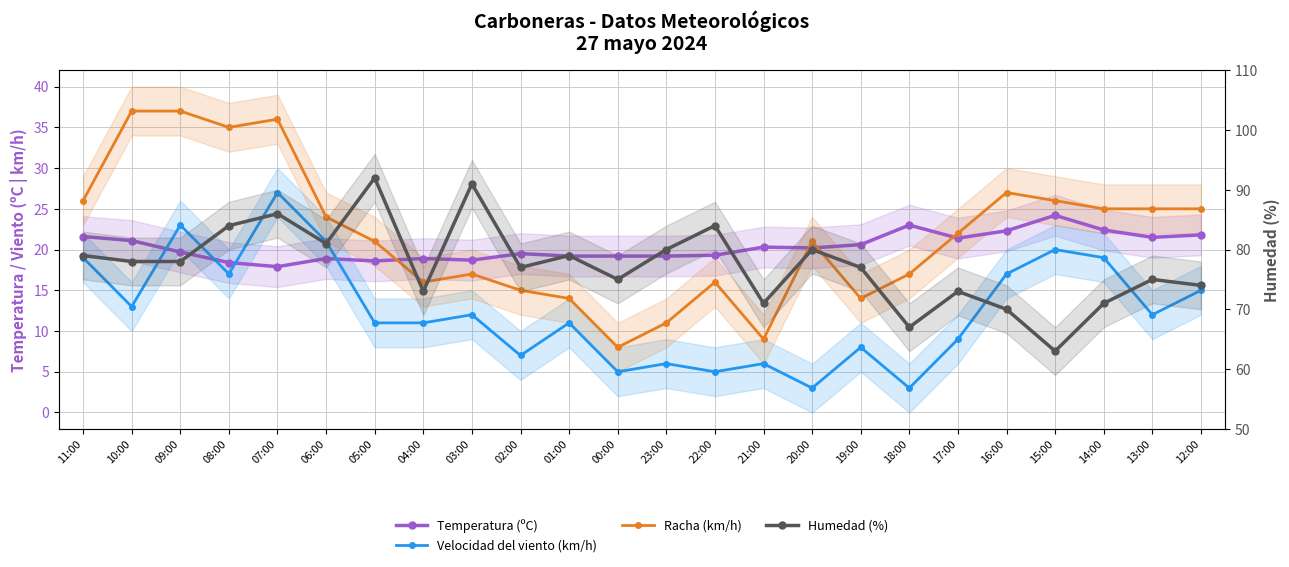

What is the value of the Racha (km/h) point at the 3rd from the left?

37.0